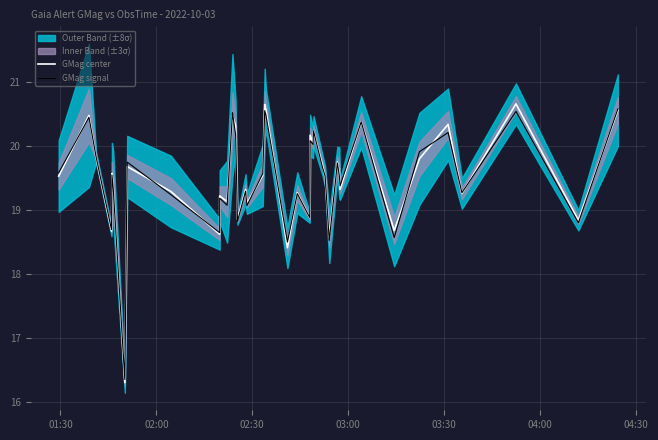

What is the maximum value for GMag center?

20.7